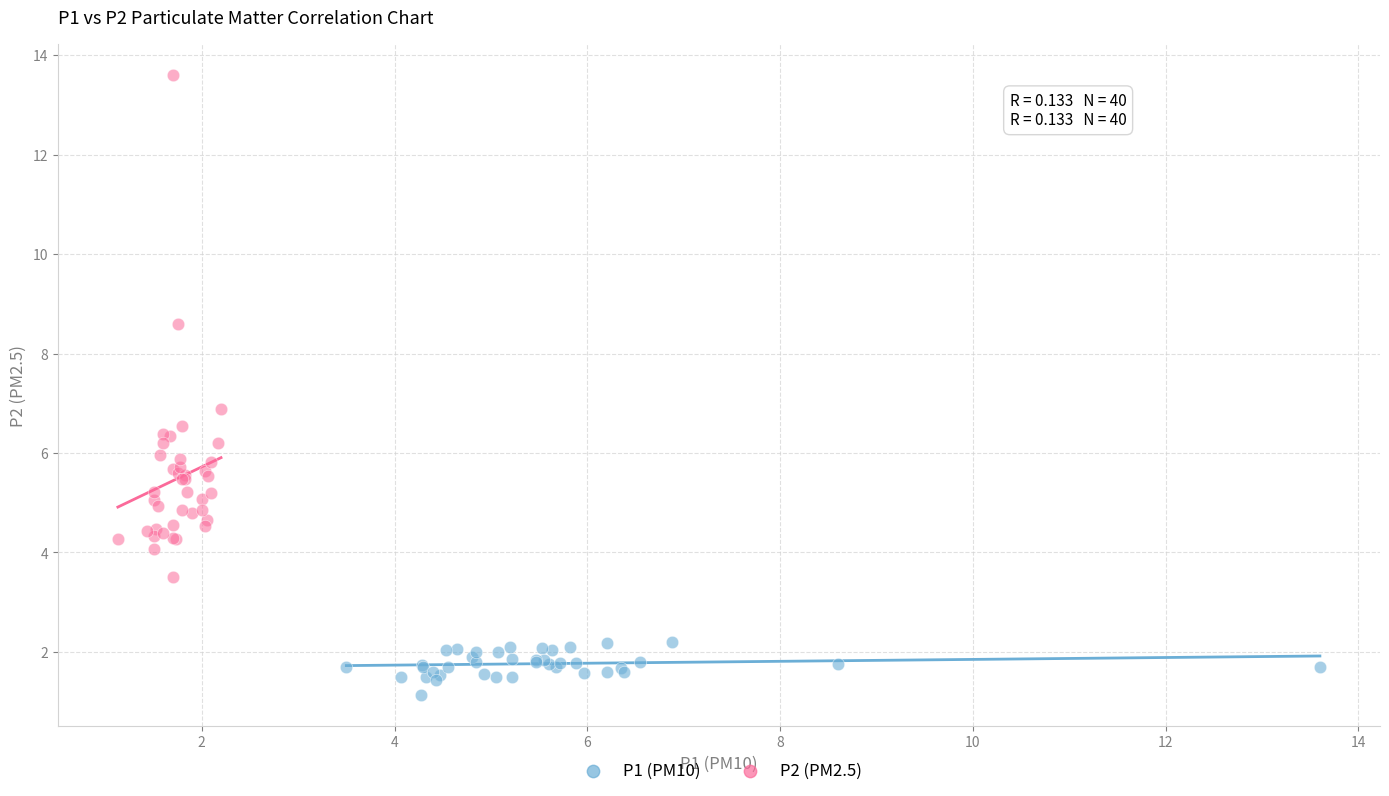

Which series reaches the minimum Y coordinate?

P1 (PM10)